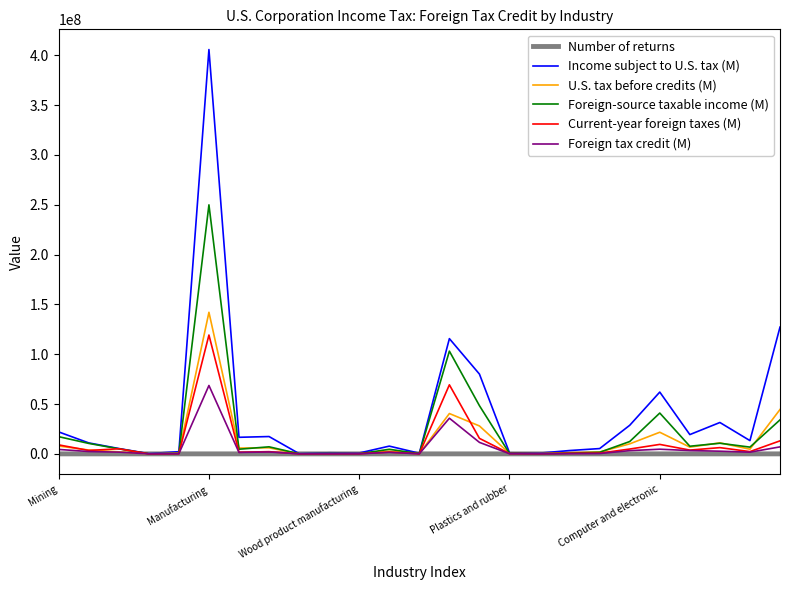

What is the difference between the maximum and minimum values in the Foreign tax credit (M) series?

68612239